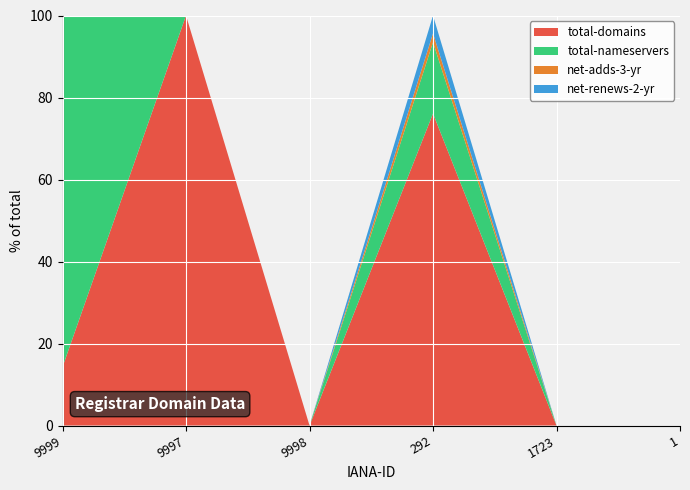

The total-domains series shows -32.7 at 9998. True or false?

False